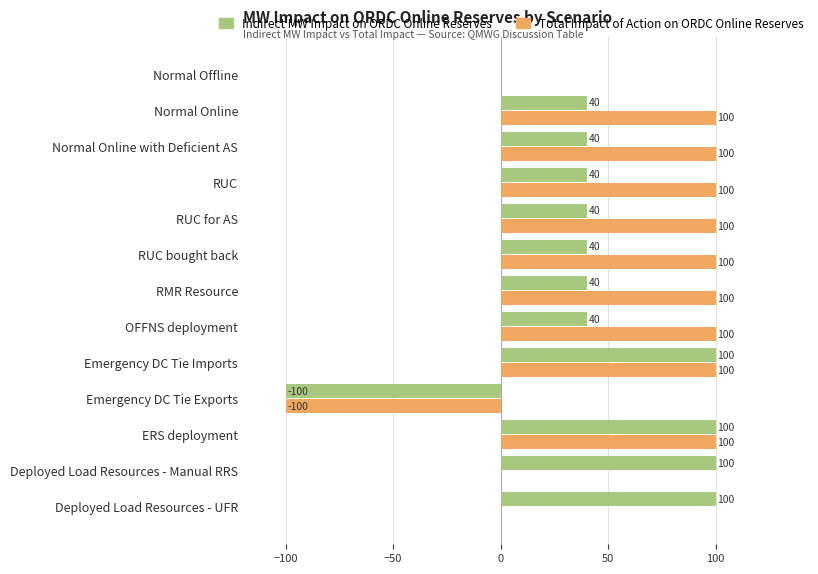

What is the greatest value displayed?

100